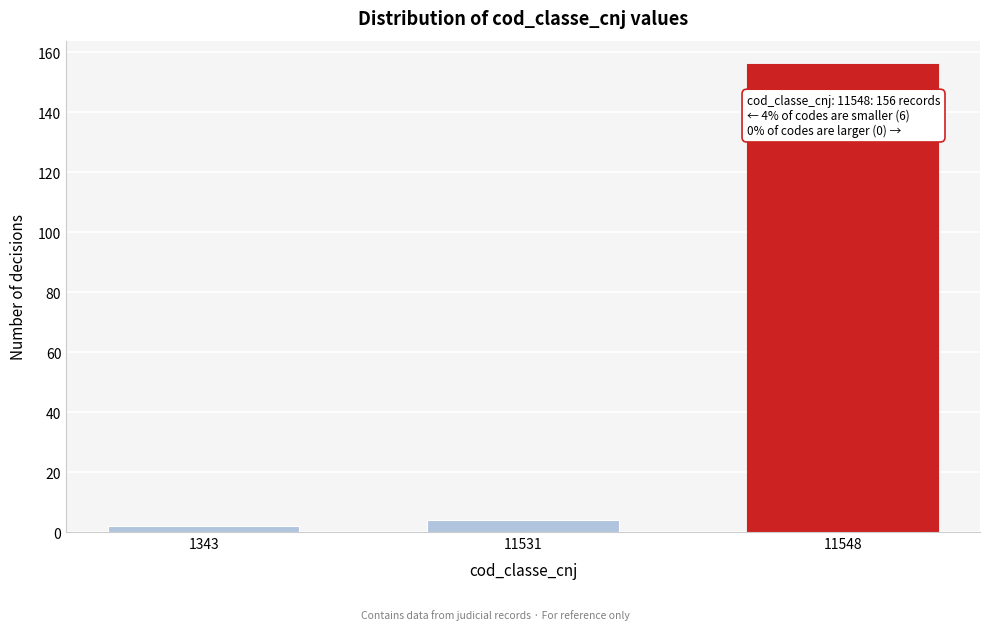

Reading right to left, what are all the values shown in this chart?

11548=156	11531=4	1343=2